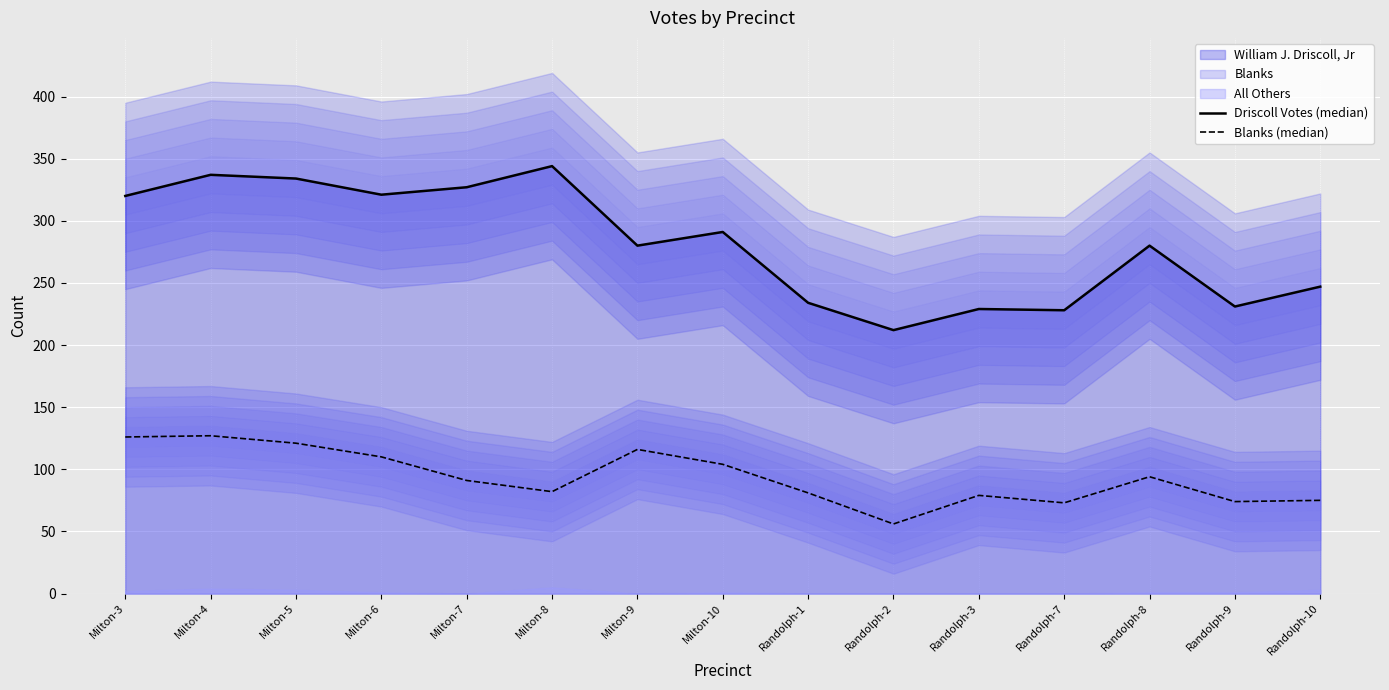

True or false: Driscoll Votes (median) has a value of 56 at Randolph-1.

False